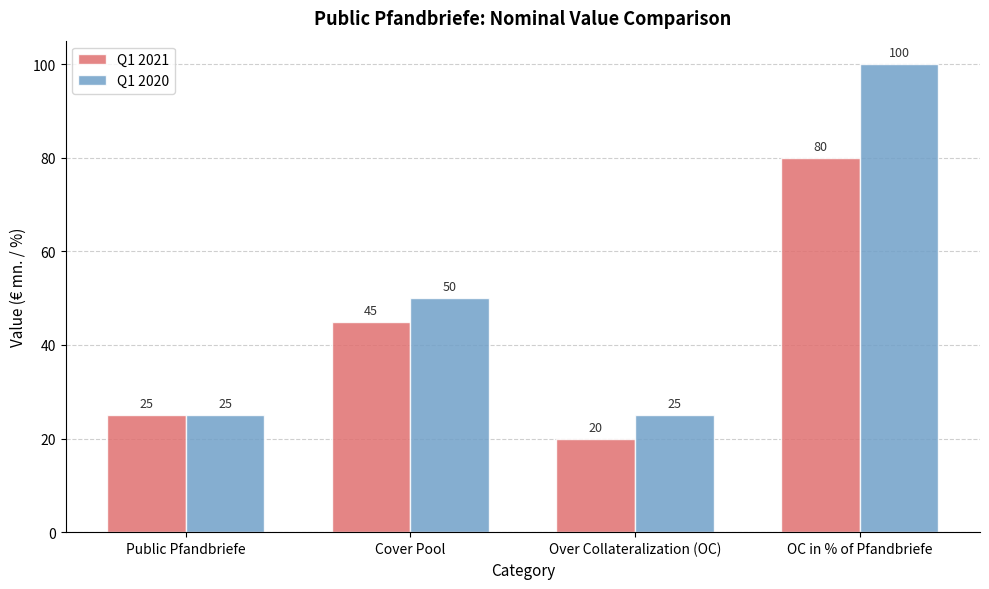

Which category has the lowest value in the Q1 2021 series?

Over Collateralization (OC)